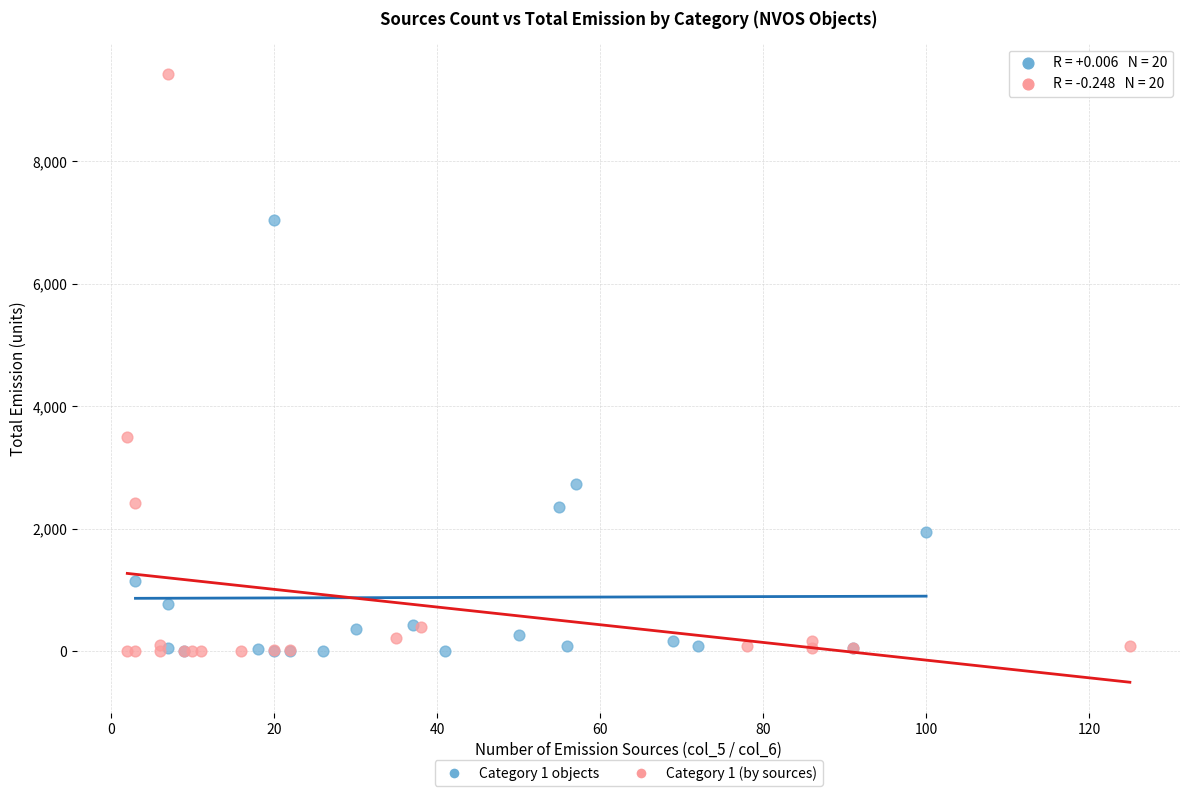

What are all the series names shown in the legend?

Category 1 objects, Category 1 (by sources)